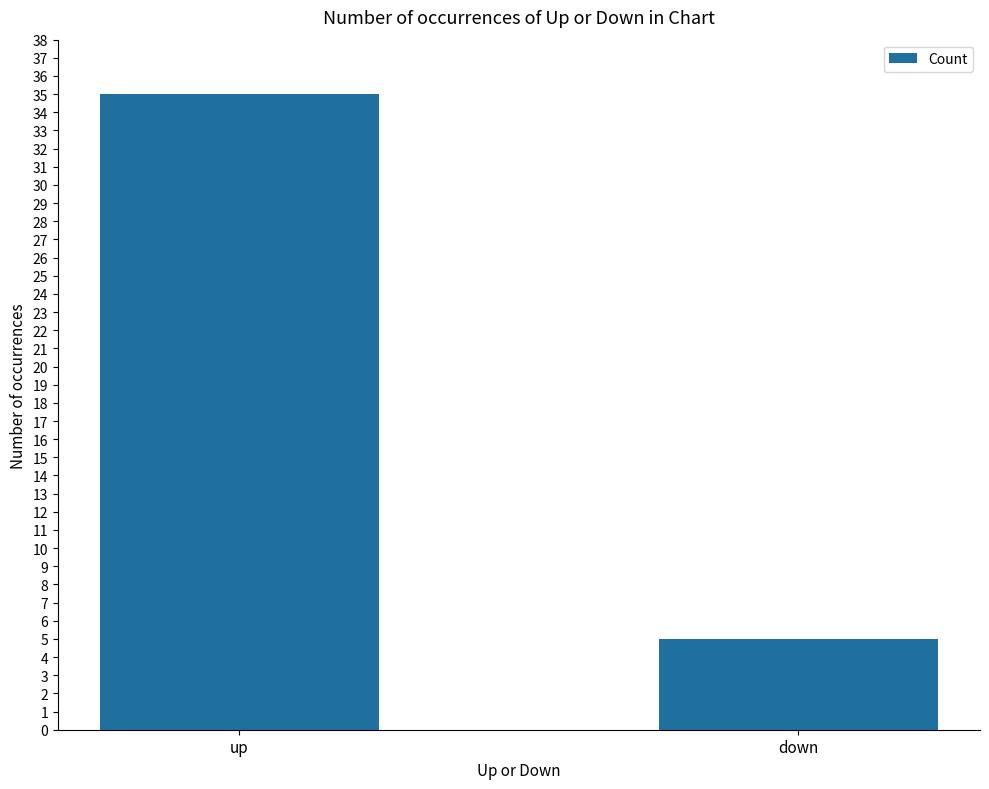

Does the chart contain any negative values?

No